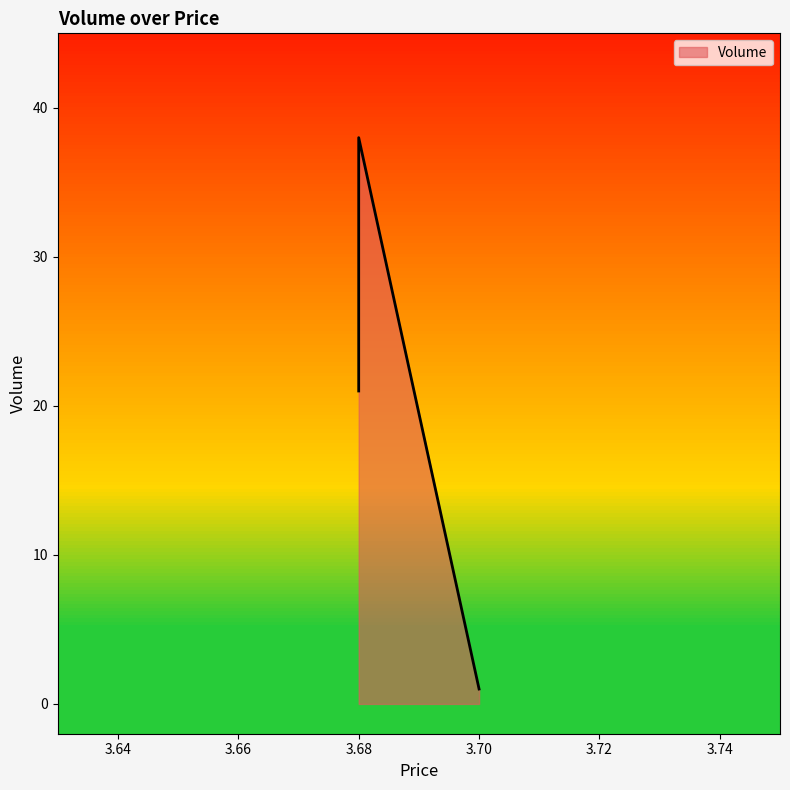

The chart shows a value of 38 at 3.68. True or false?

True